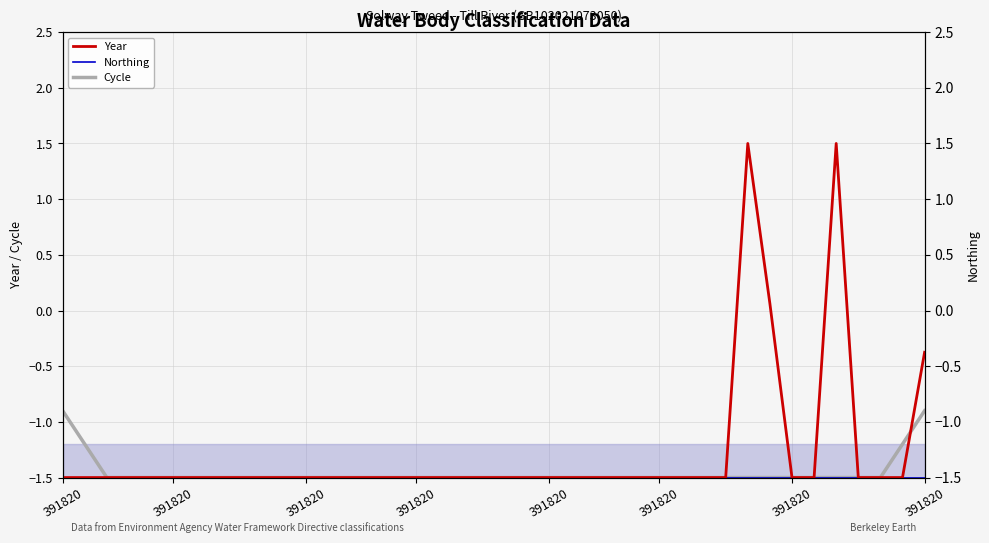

True or false: Northing has more than 2 interior local peaks.

False